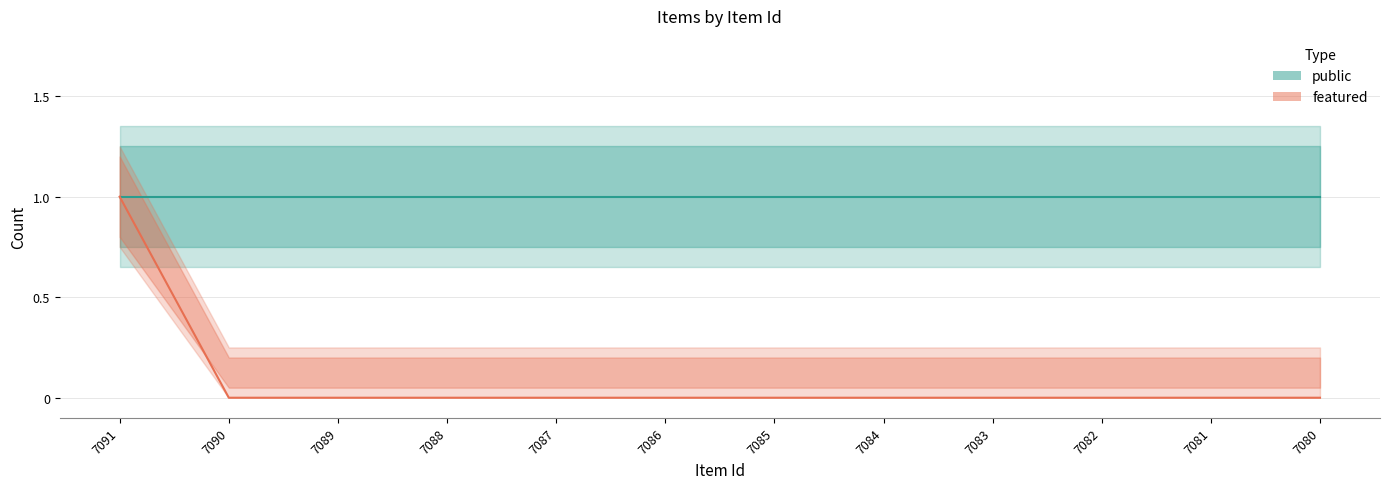

Which category has the highest value across all series?

7091